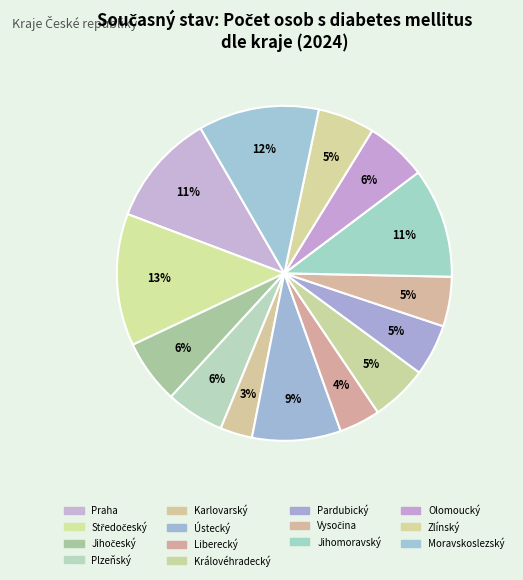

How many segments does this pie chart have?

14